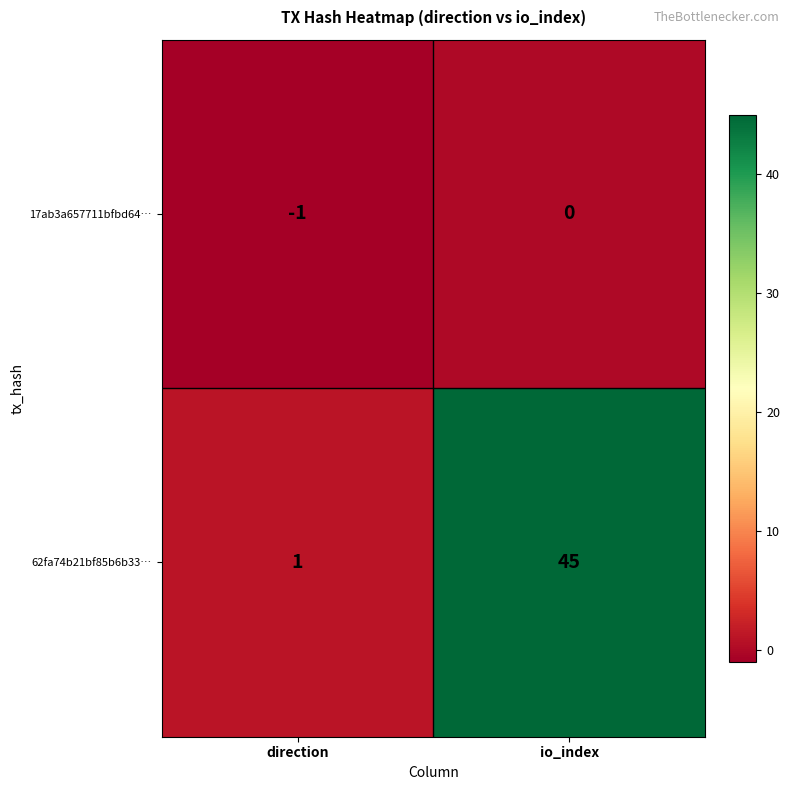

What is the sum of the 62fa74b21bf85b6b33… values at io_index and direction?

46